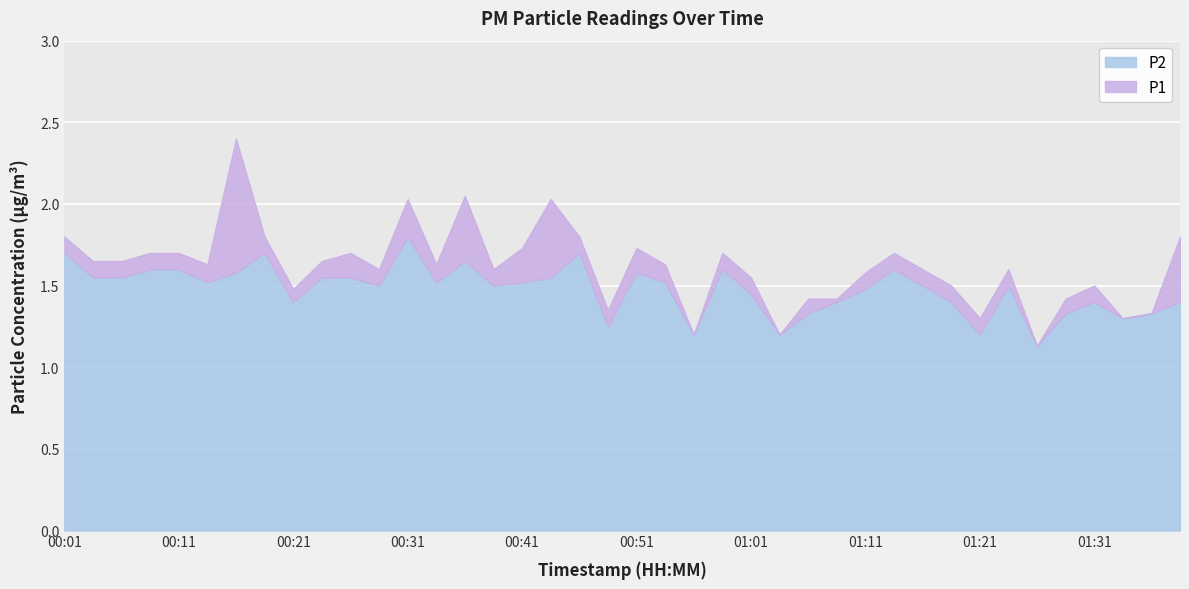

At which category does P2 reach its first local peak?

00:19